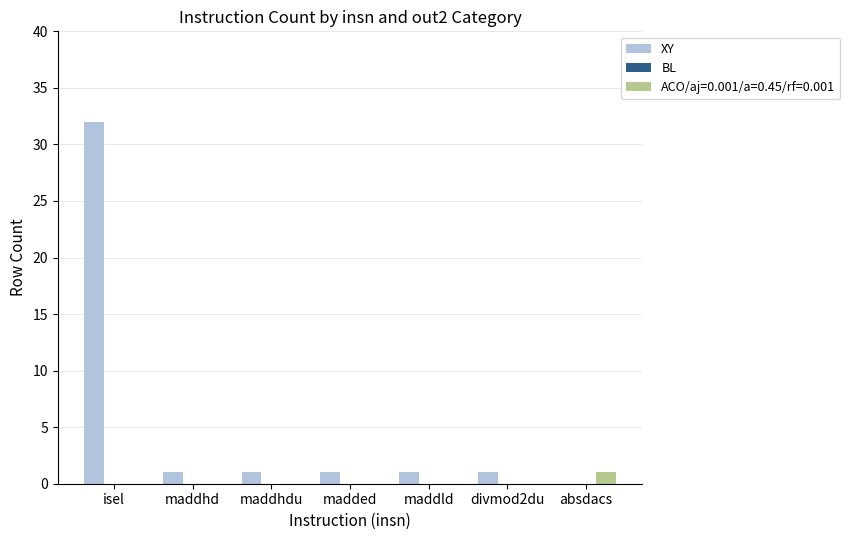

How many groups of bars are there?

7